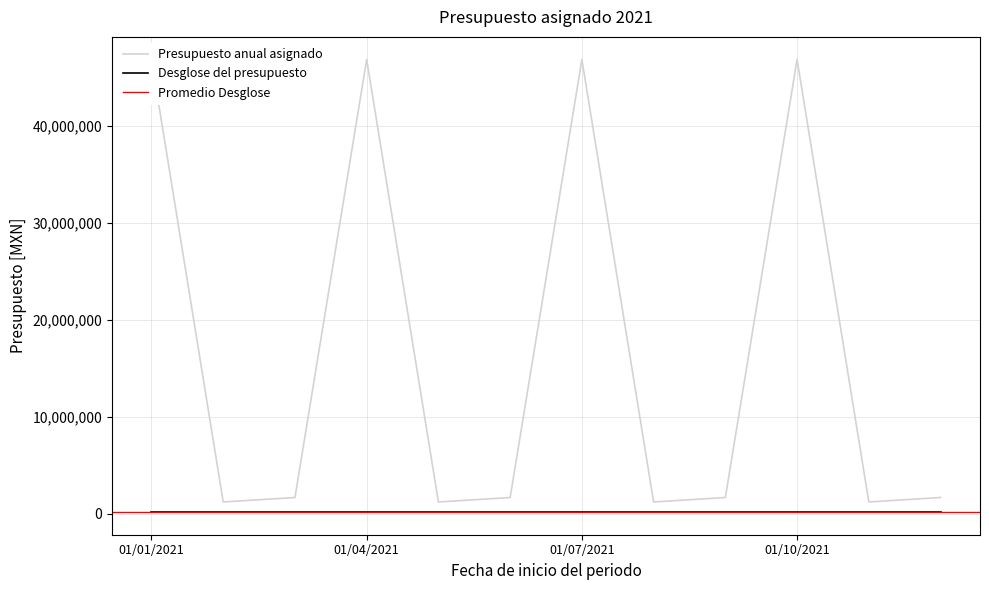

Reading right to left, list all the values displayed in this chart.

Presupuesto anual asignado: 1671340	1212200	46871544	1671340	1212200	46871544	1671340	1212200	46871544	1671340	1212200	46871544
Desglose del presupuesto: 167202	167201	167200	167199	167198	167197	167196	167195	167194	167193	167192	167191